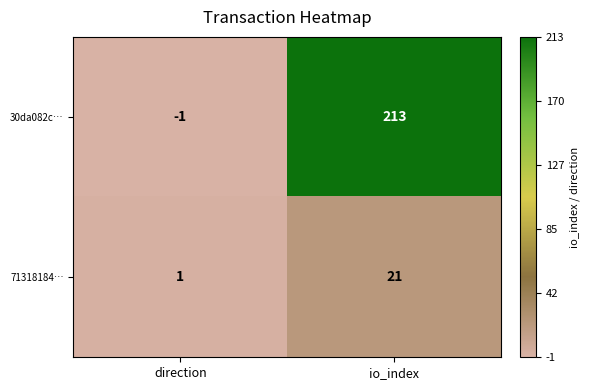

Which series has the largest range (max minus min)?

30da082c…